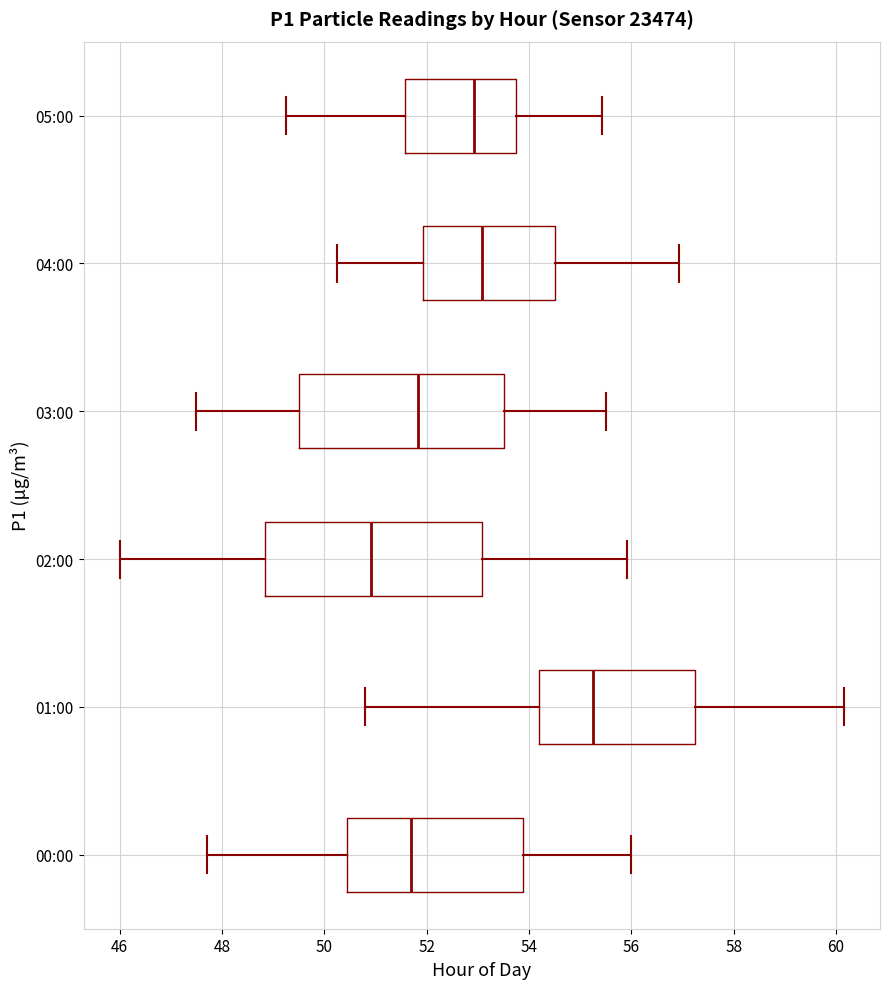

Which box has the furthest to the right median line?

01:00